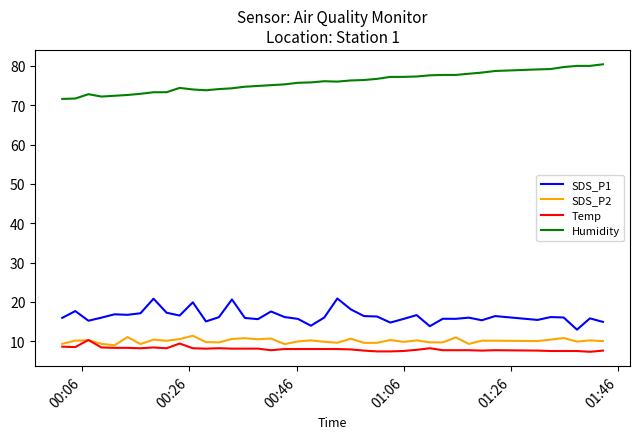

What is the maximum value for SDS_P1?

20.9